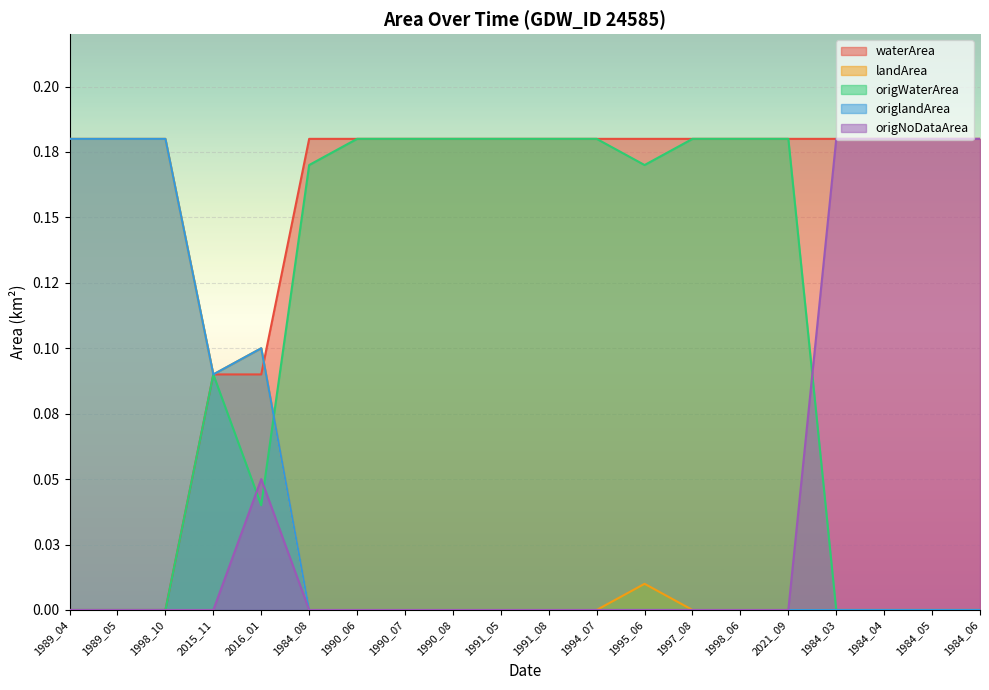

Is the value of landArea at 1991_08 greater than the value of waterArea at 1984_08?

No